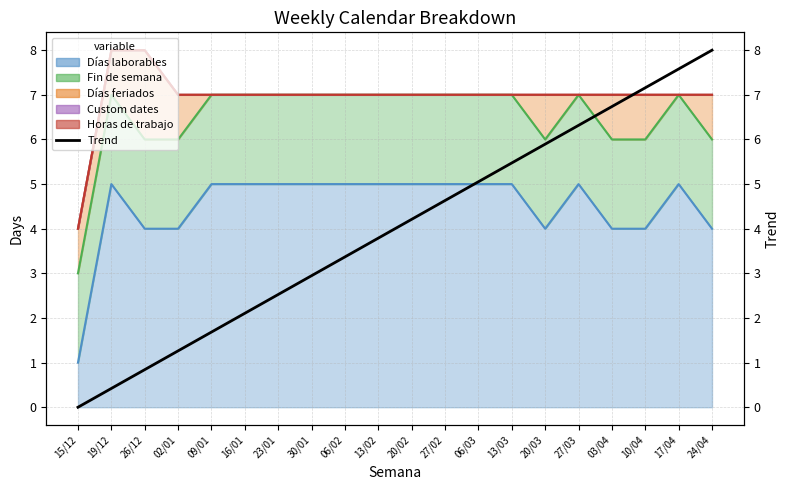

At which label is the value closest to 4?

20/02